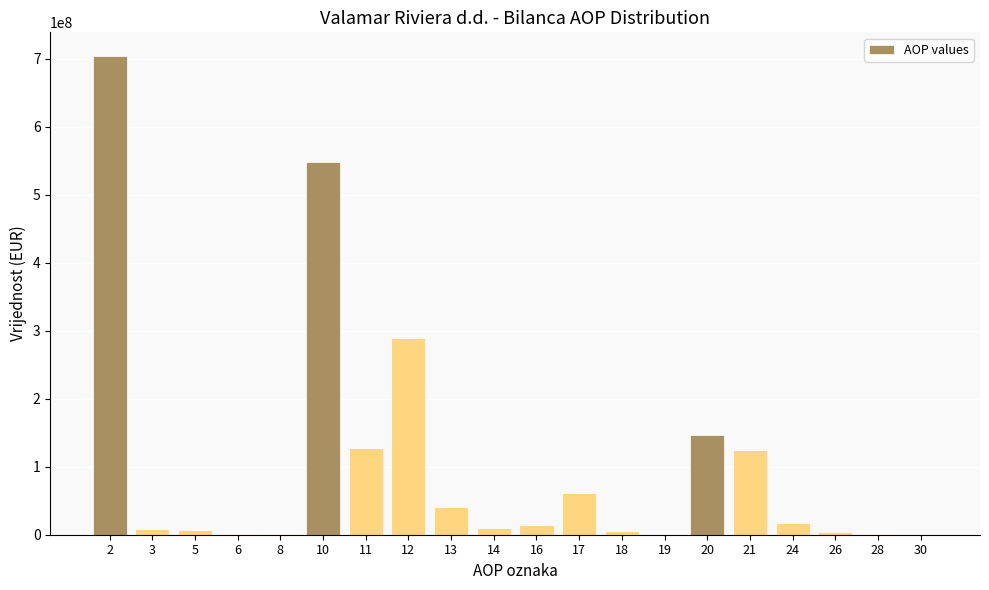

What is the greatest value displayed?

703490535